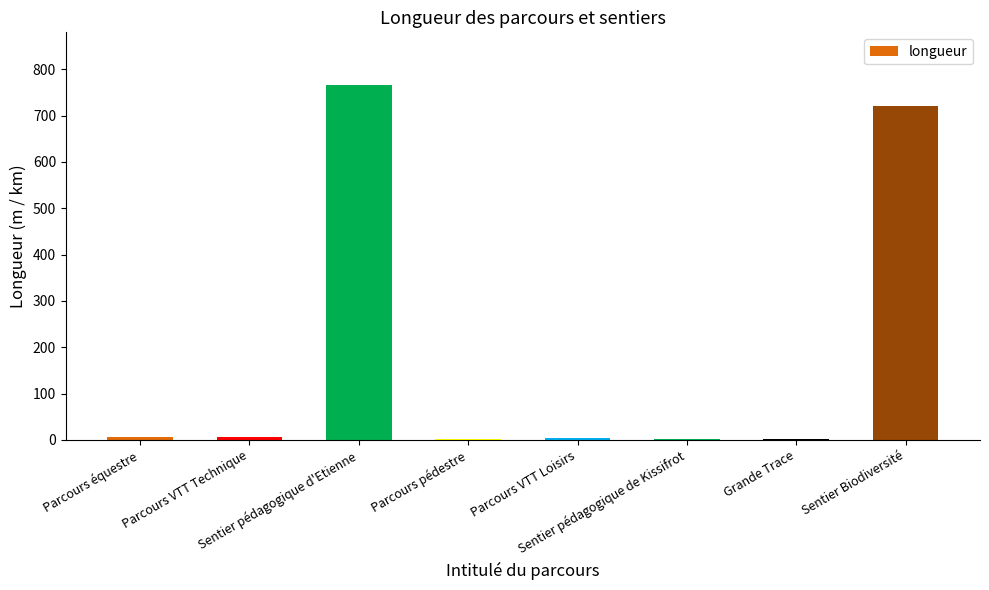

Are the bars horizontal?

No